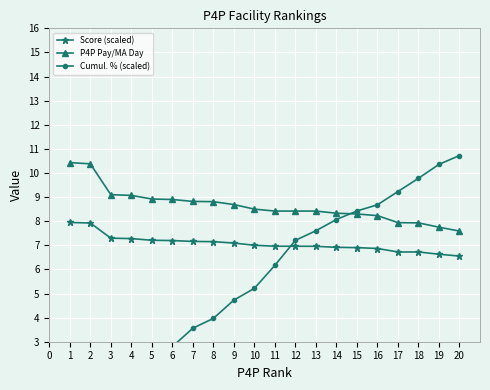

What is the value of the P4P Pay/MA Day point at the 14th from the left?

8.3